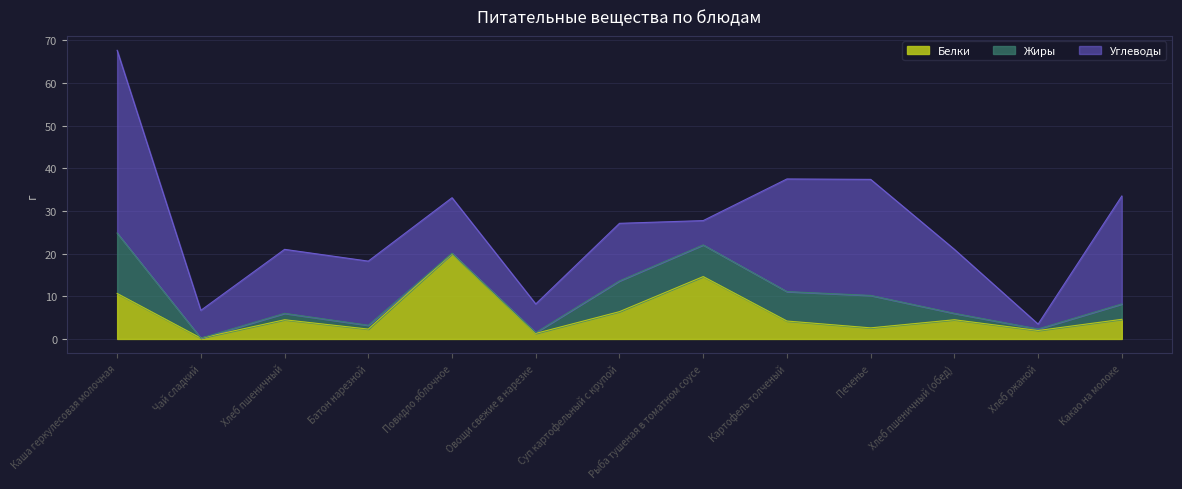

The Жиры series shows 6.9 at Картофель толченый. True or false?

True